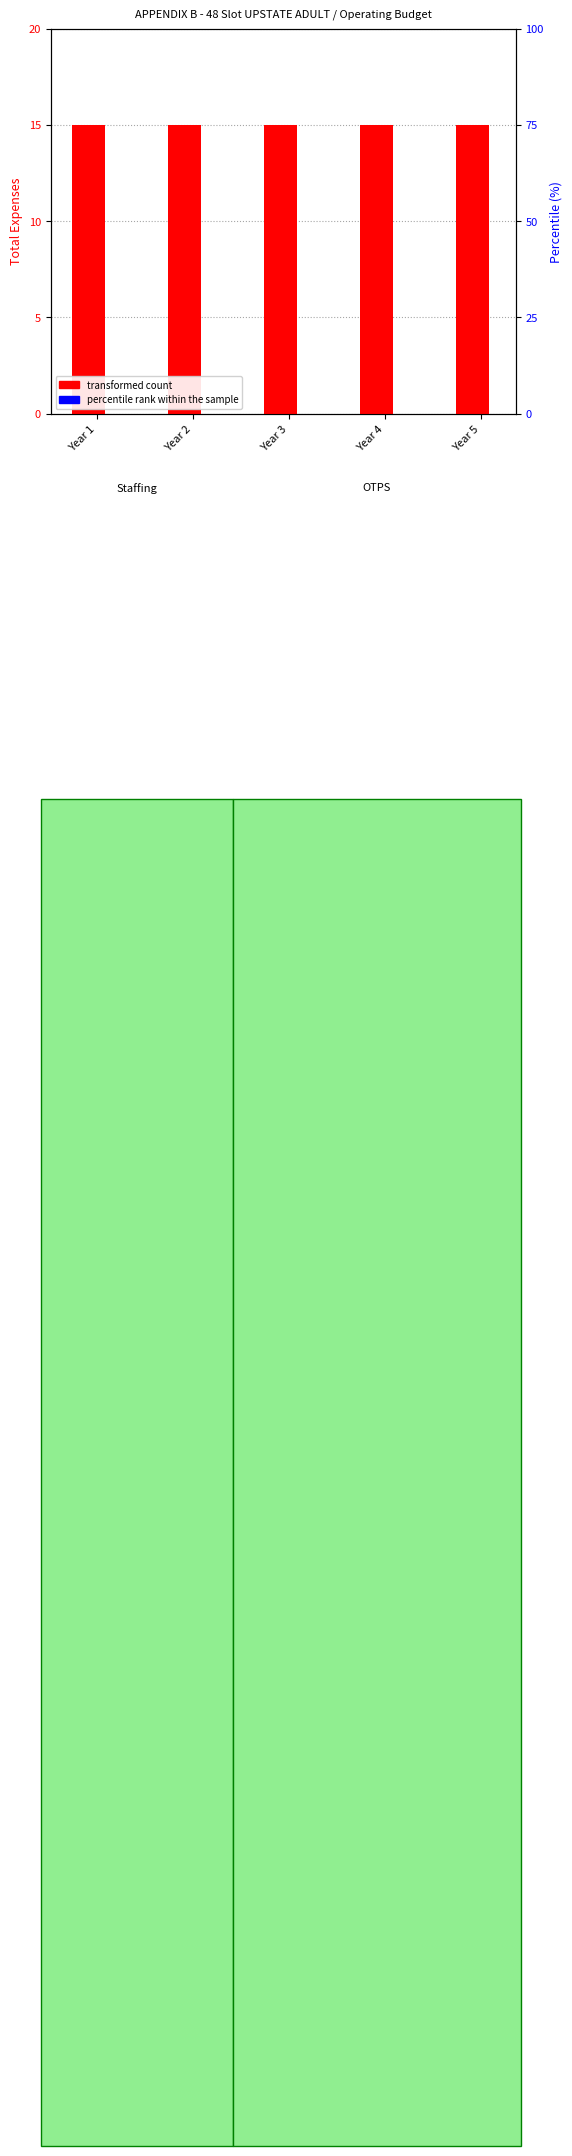

Rank the series by their maximum value, from lowest to highest.

percentile rank within the sample, transformed count